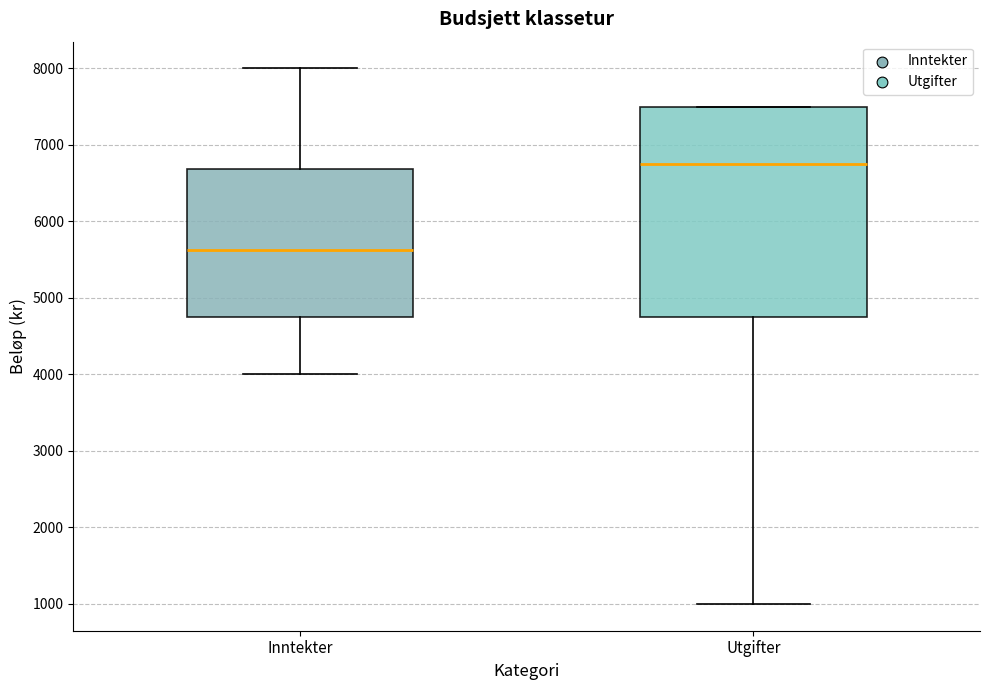

Reading left to right, read every box against the y-axis: the position of its median line, the range the box covers, and the ends of its whiskers. The values are not printed on the chart, so give them approximately, as read against the axis.

Inntekter: median 5600, box 4800 to 6700, whiskers 4000 to 8000
Utgifter: median 6800, box 4800 to 7500, whiskers 1000 to 7500